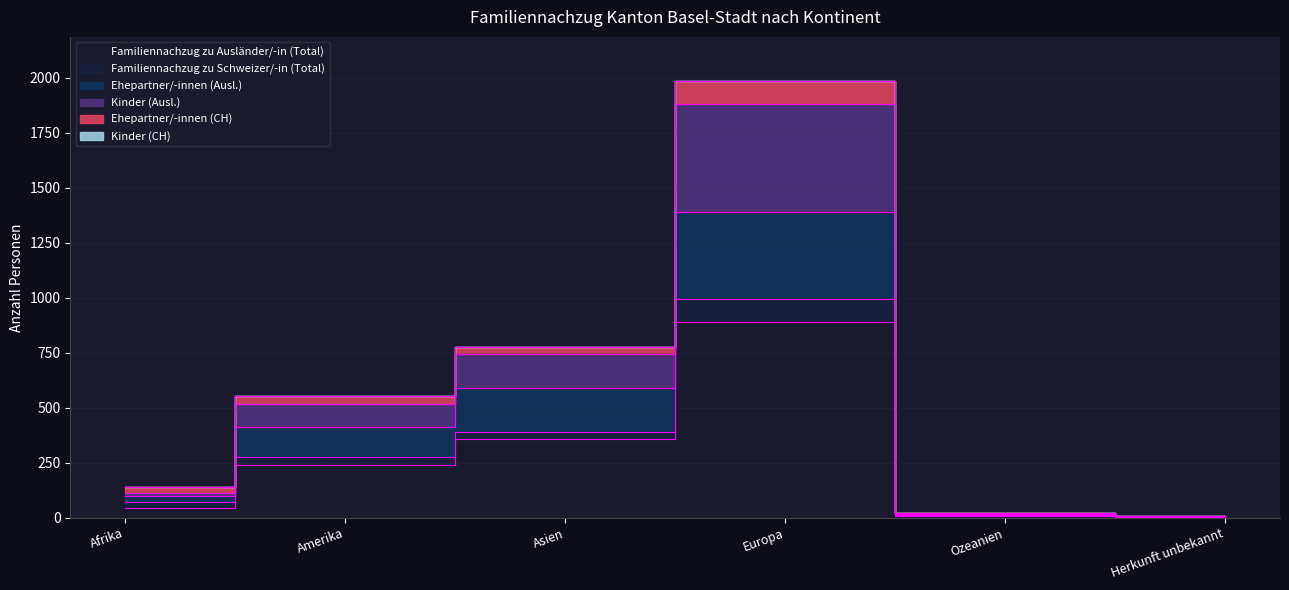

How many interior local peaks does the Familiennachzug zu Ausländer/-in (Total) series have?

1